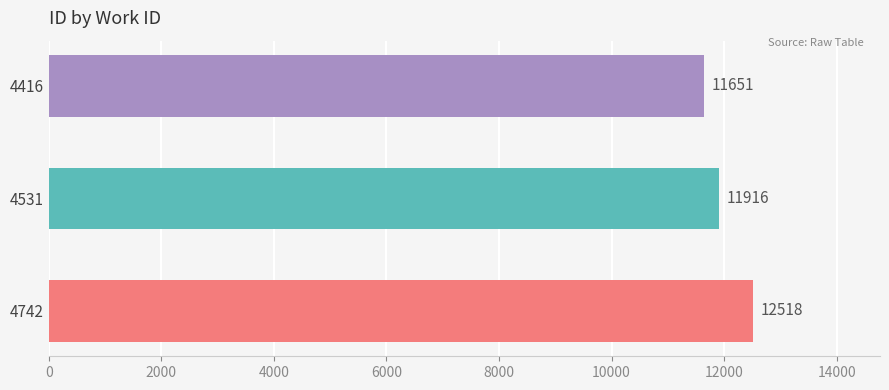

Where is the data nearest to the value 12084?

4531